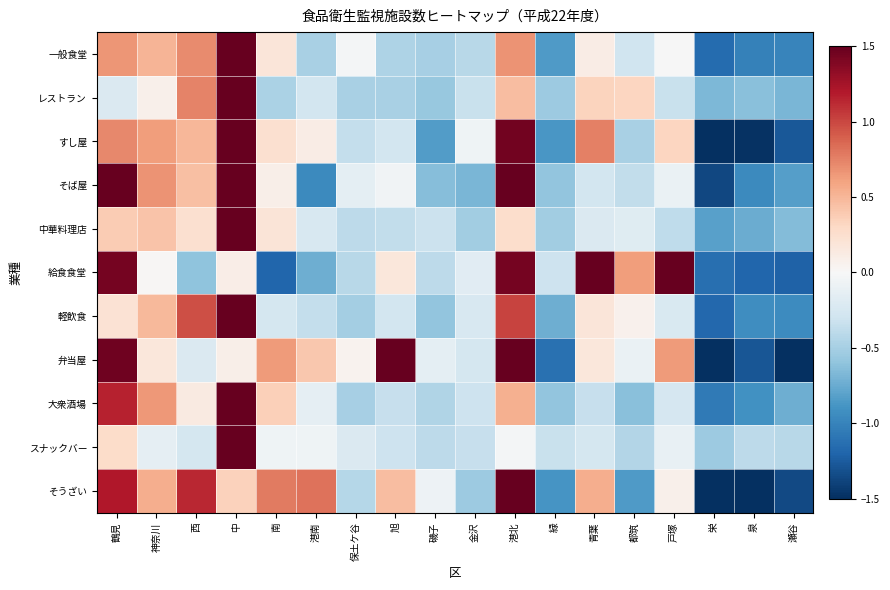

What is the total value across all series at 中?

27.2